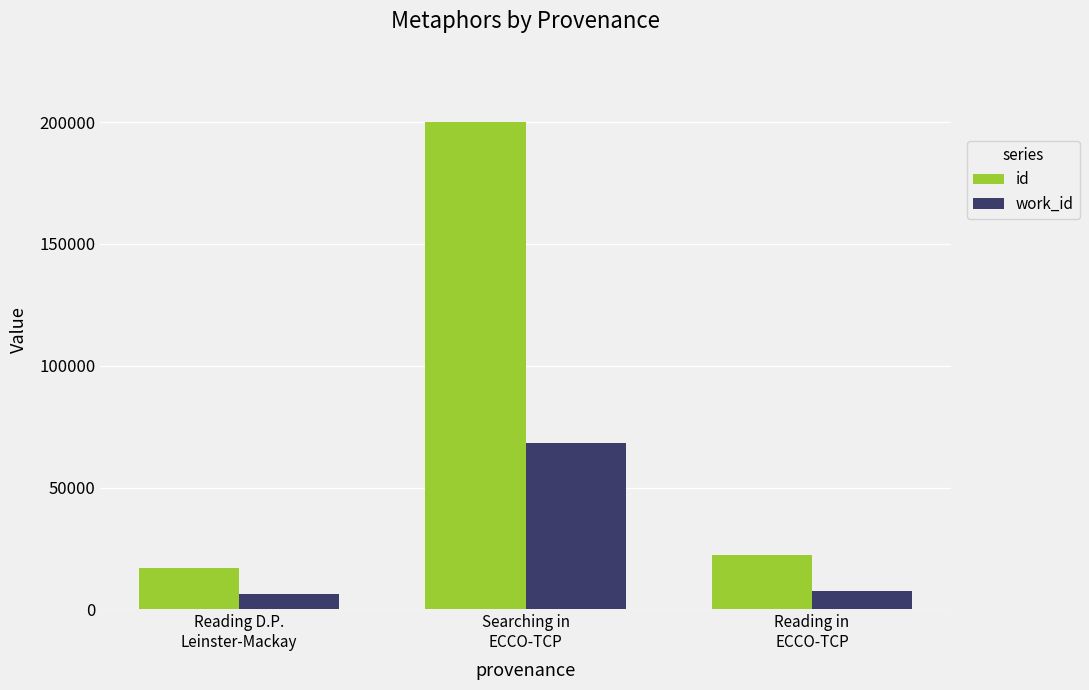

Is it true that id equals 8054 at Reading D.P.
Leinster-Mackay?

False